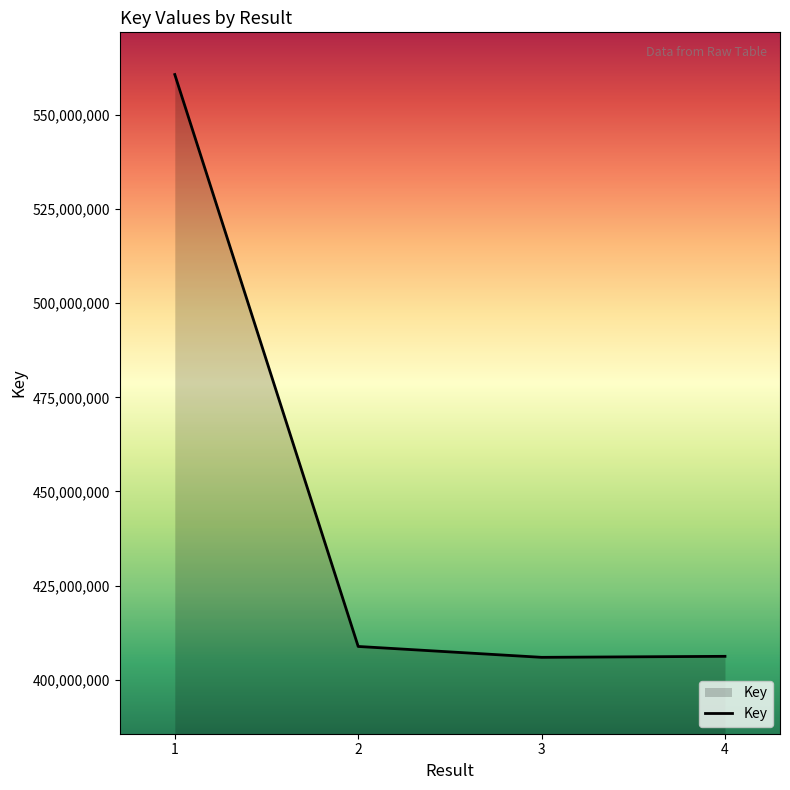

What is the change in value from 1 to 4?

-154586207